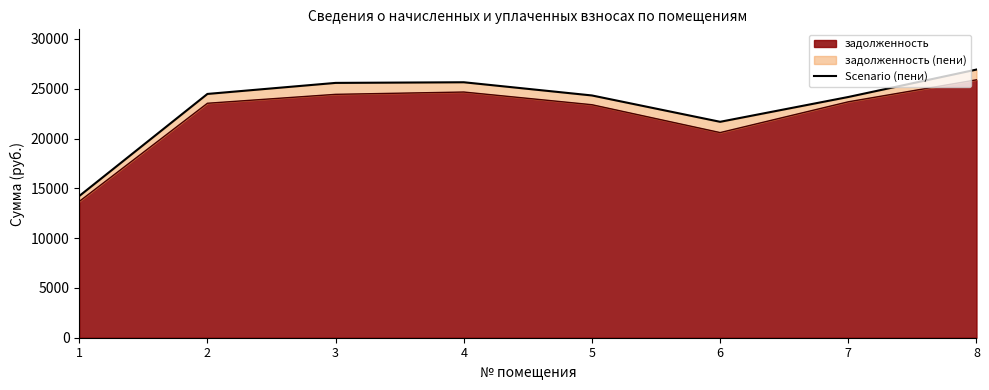

What is the difference between the maximum and minimum values?

12696.2